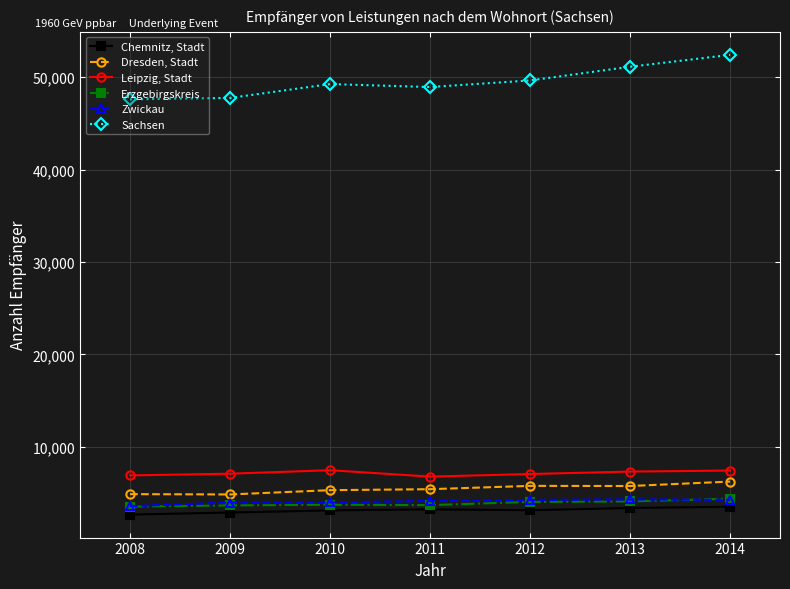

True or false: Dresden, Stadt has more than 0 points higher than both neighbors.

True